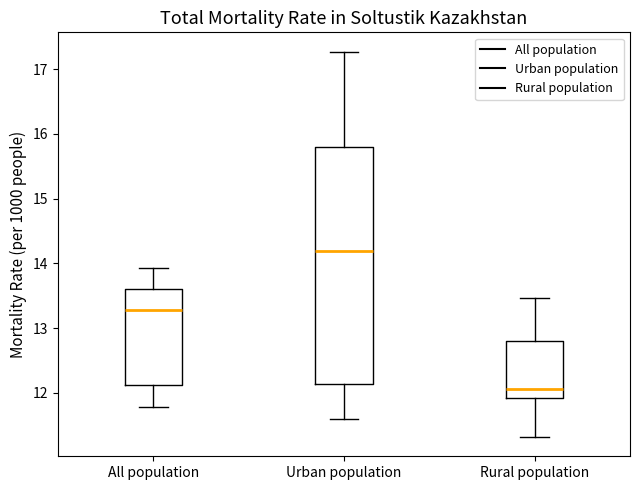

Comparing the boxes themselves (not the whiskers), which one is the tallest?

Urban population